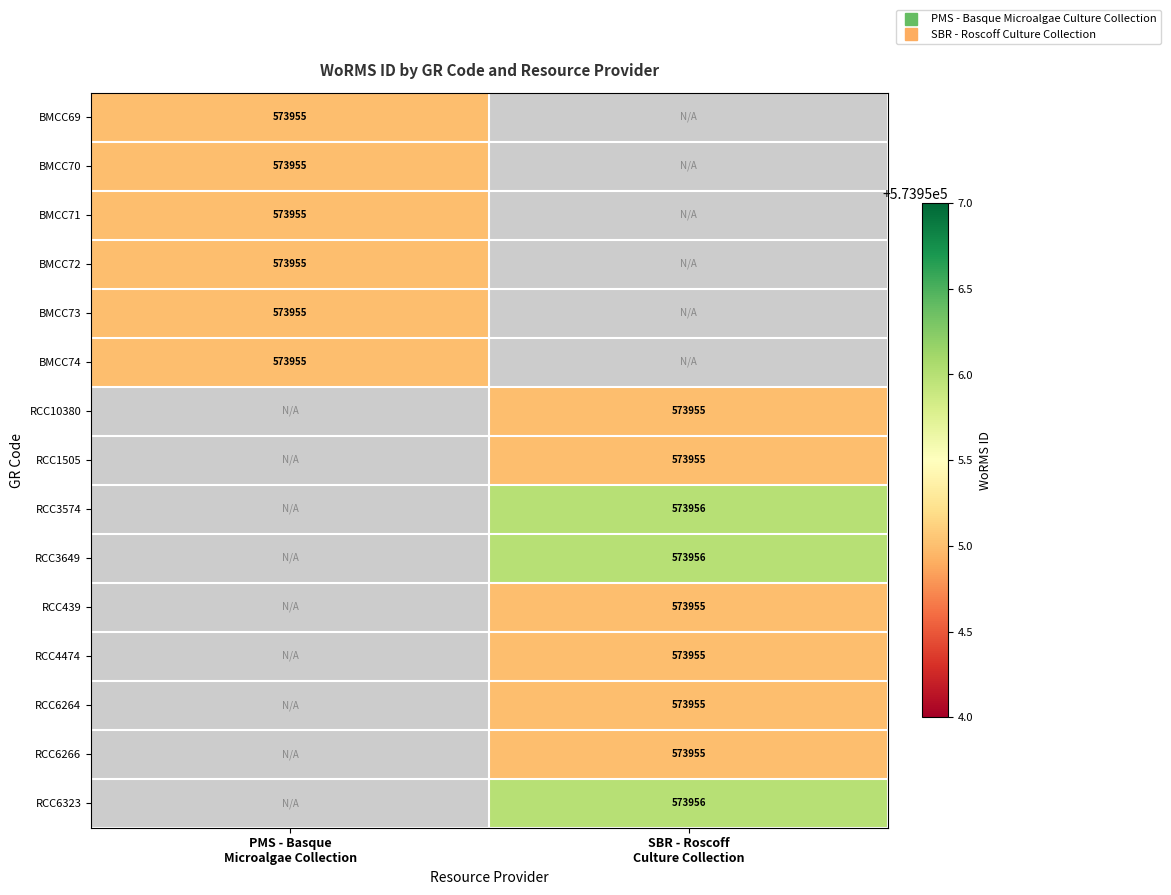

How many values in BMCC69 are above zero?

1